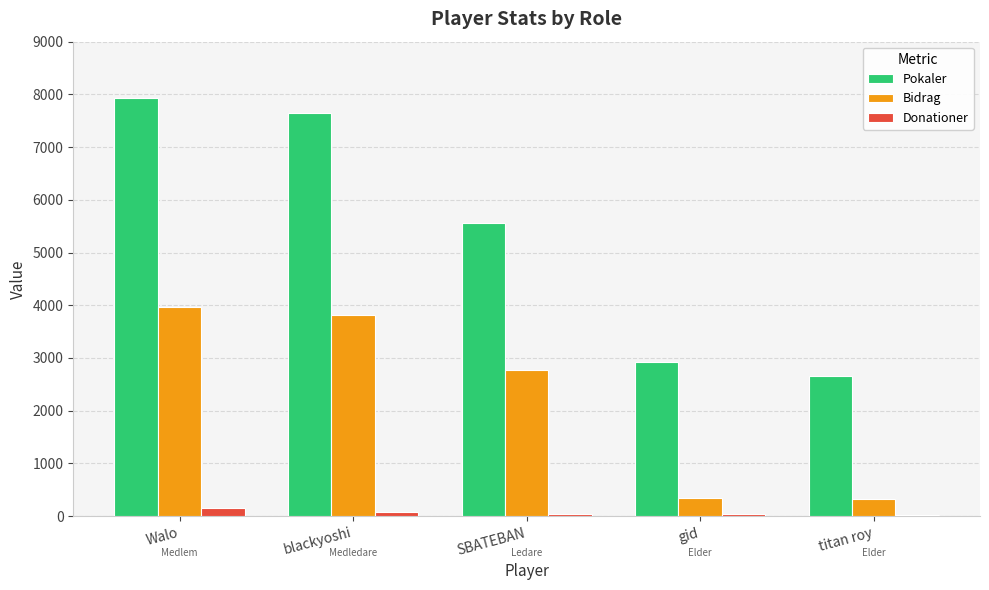

The value of Pokaler at blackyoshi is 7646. True or false?

True